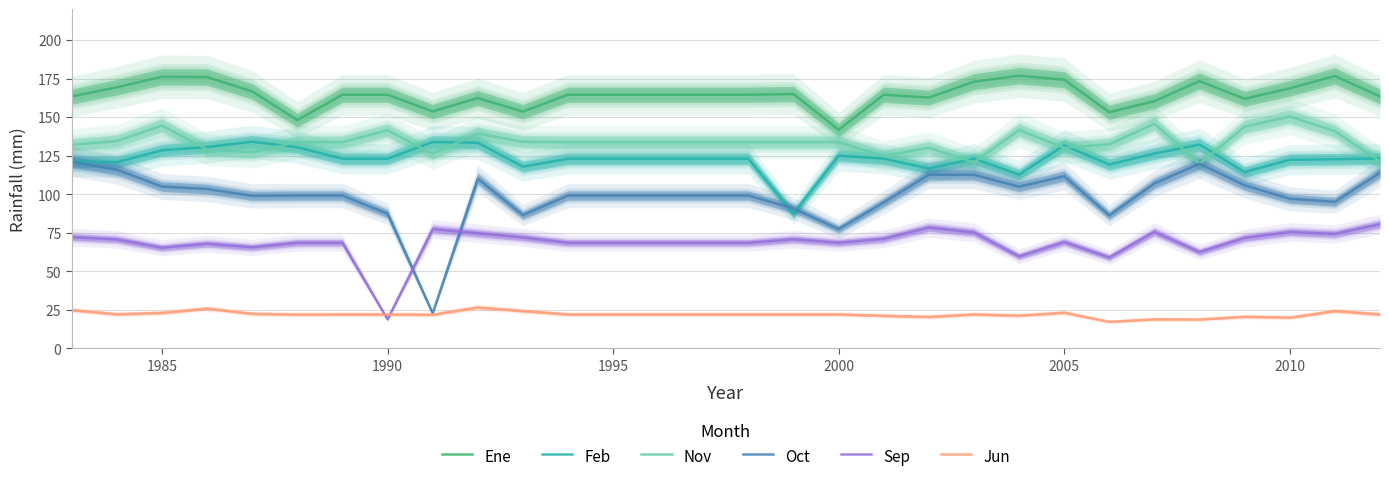

What is the highest value of the Feb series?

134.1